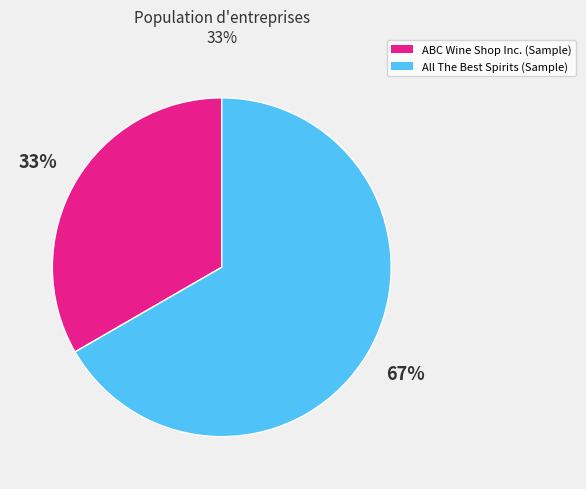

Count the number of slices in the pie.

2